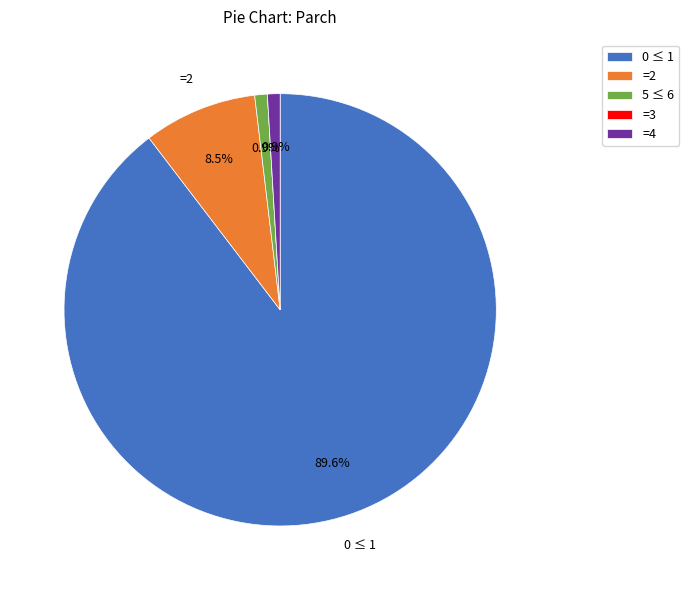

Which category accounts for the majority?

0 ≤ 1